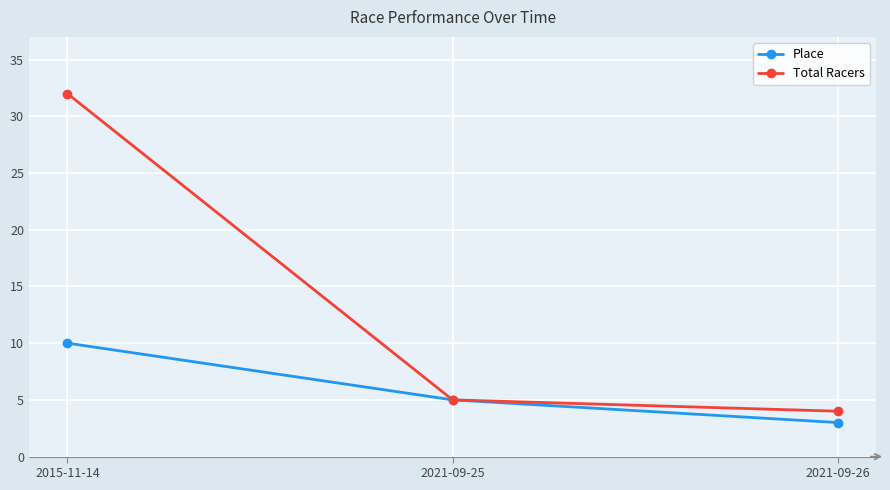

Reading left to right, list all the values displayed in this chart.

Place: 2015-11-14=10	2021-09-25=5	2021-09-26=3
Total Racers: 2015-11-14=32	2021-09-25=5	2021-09-26=4